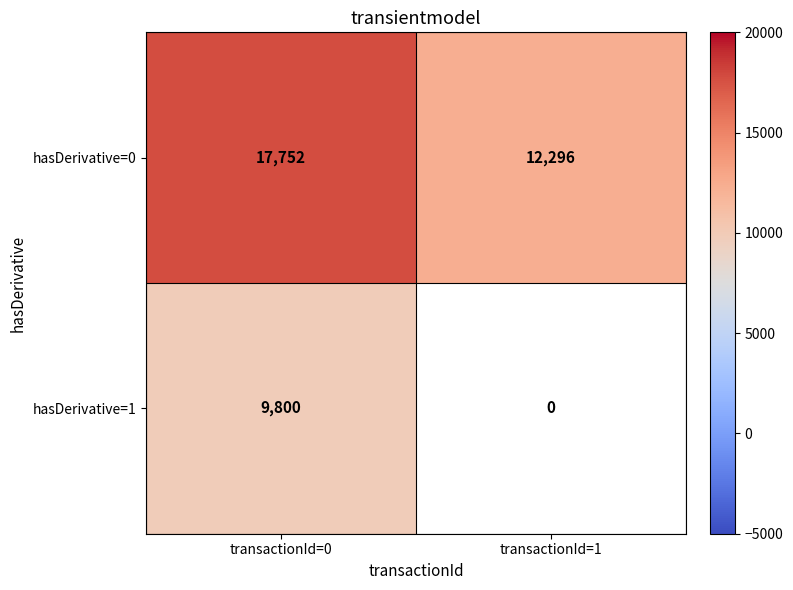

Rank the categories by hasDerivative=0 value from lowest to highest.

transactionId=1, transactionId=0